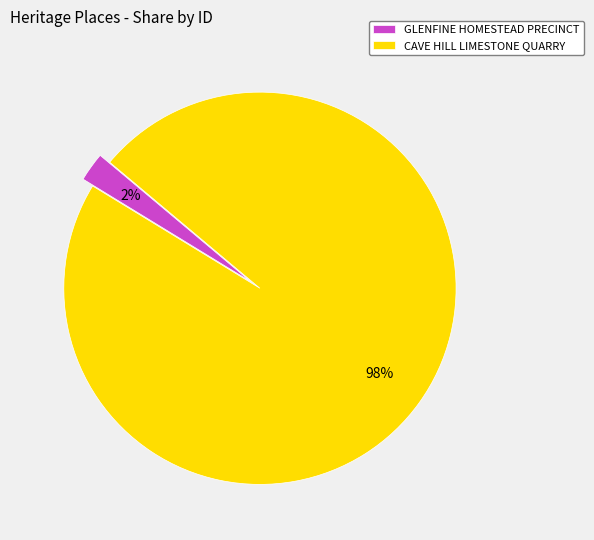

Does GLENFINE HOMESTEAD PRECINCT represent more than half of the total?

No